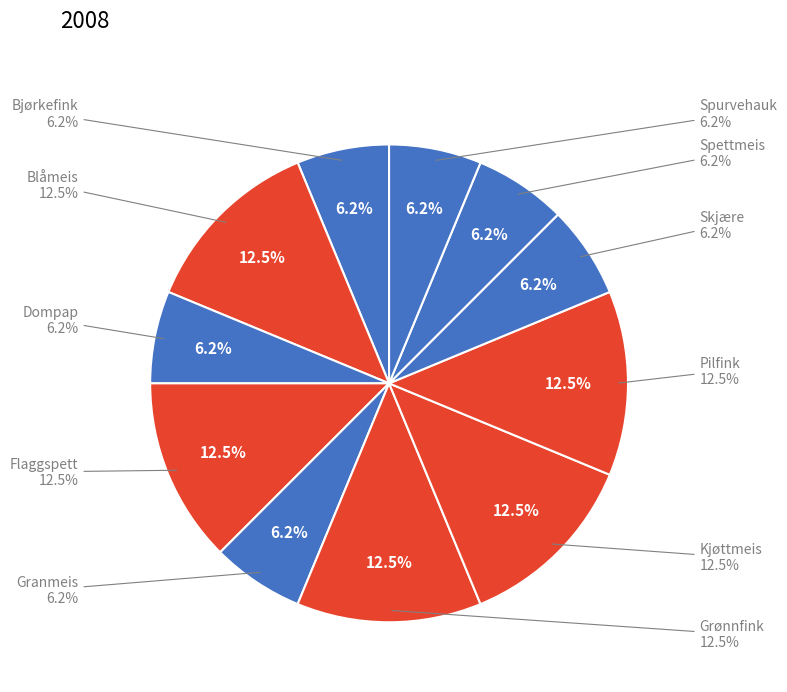

To the nearest percent, what is the average slice percentage?

9%